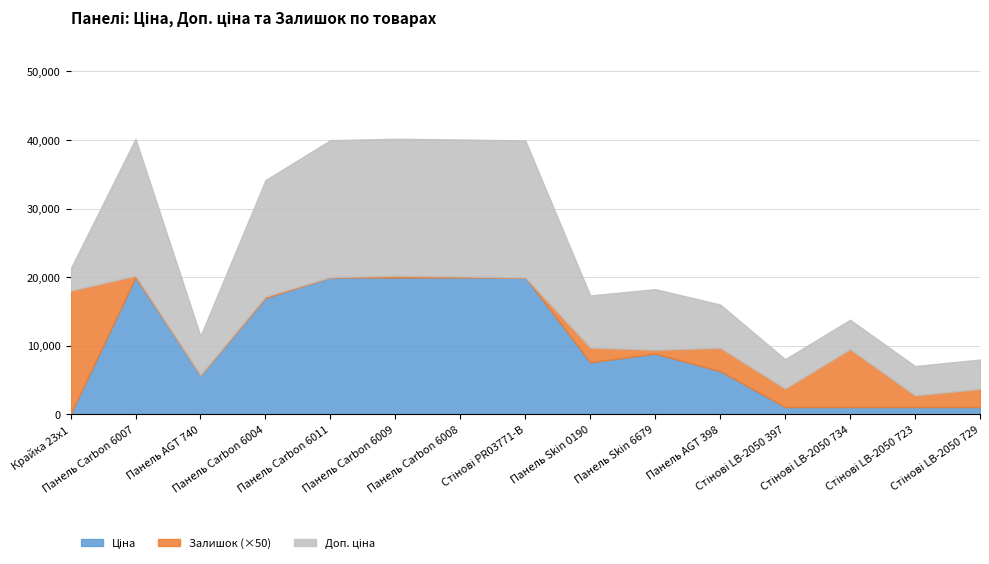

What is the total value across all series at Панель Skin 0190?

17343.1